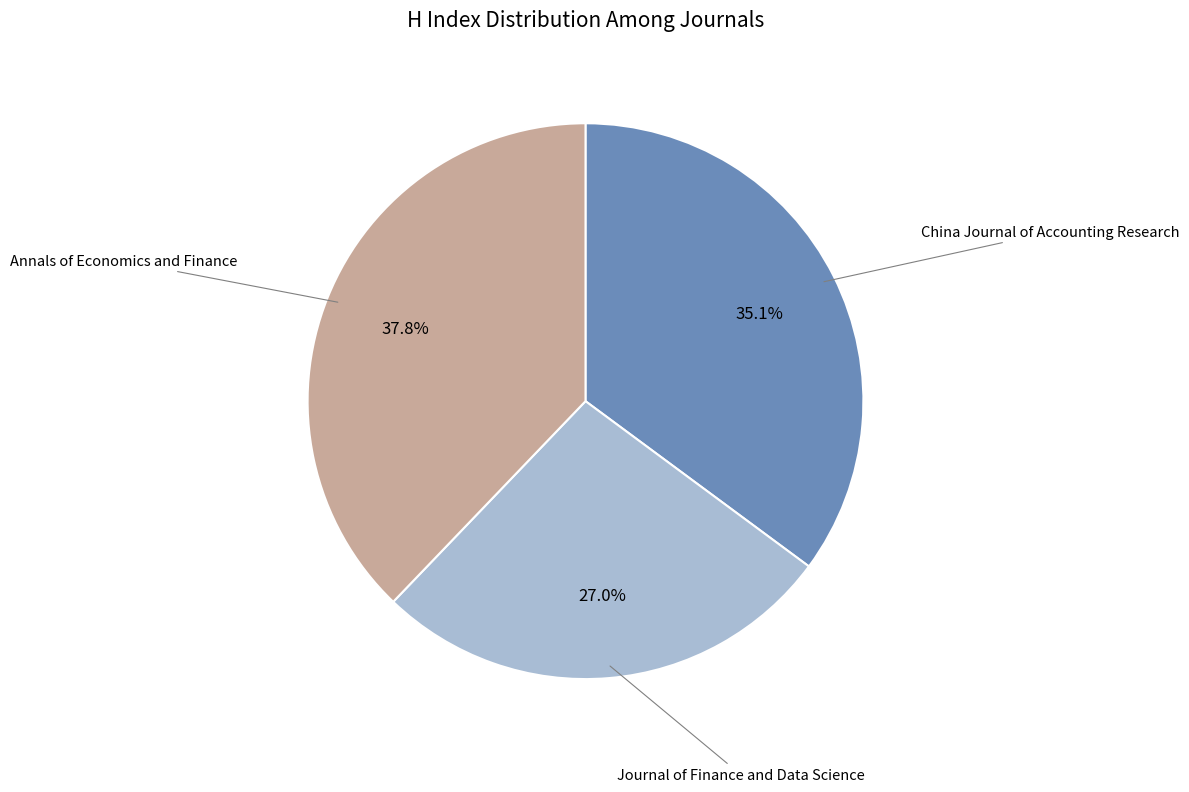

Is there any slice that represents more than half of the pie?

No